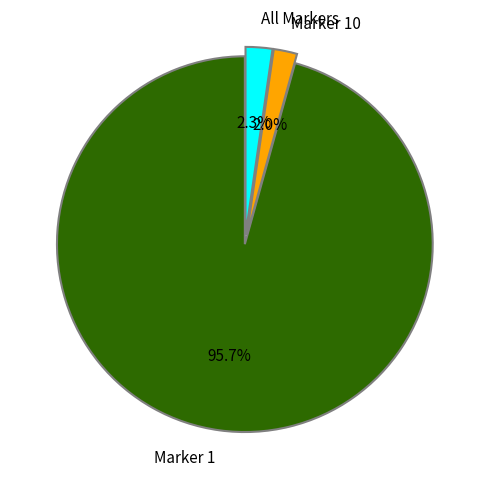

To the nearest percent, what percentage of the pie is Marker 1?

96%